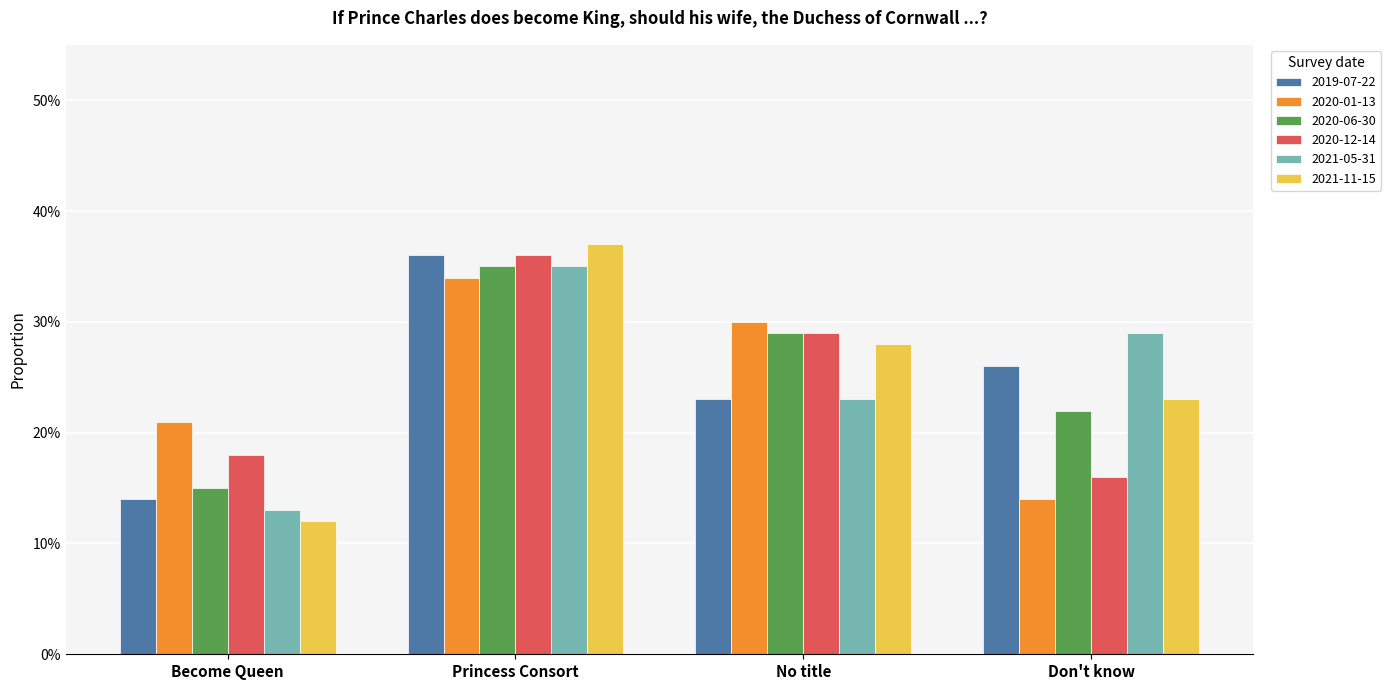

At which label is 2021-11-15 closest to 0?

Become Queen